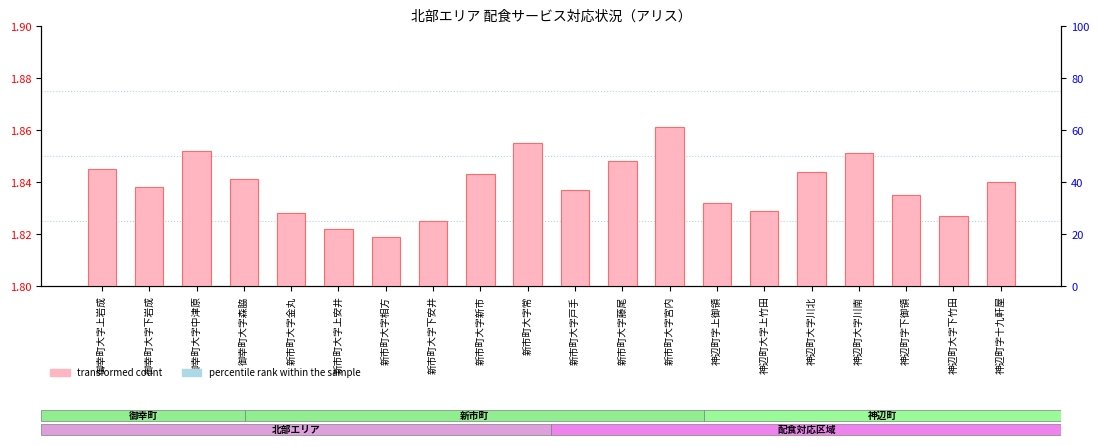

How many bars are there in total?

20